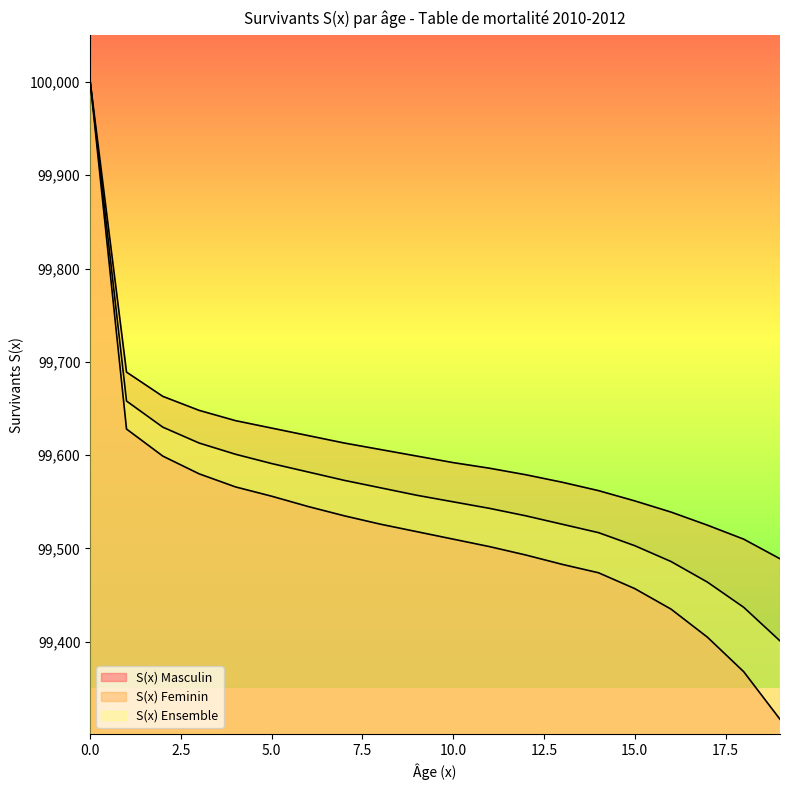

True or false: S(x) Masculin has more than 0 interior local peaks.

False